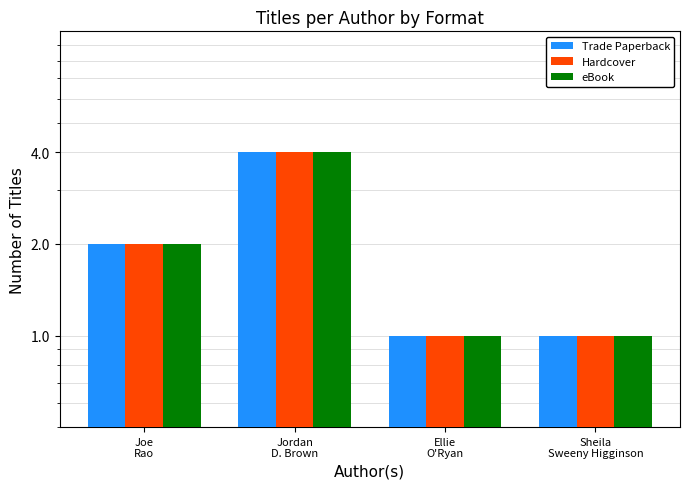

Between Joe
Rao and Ellie
O'Ryan, which series saw the biggest shift?

Trade Paperback